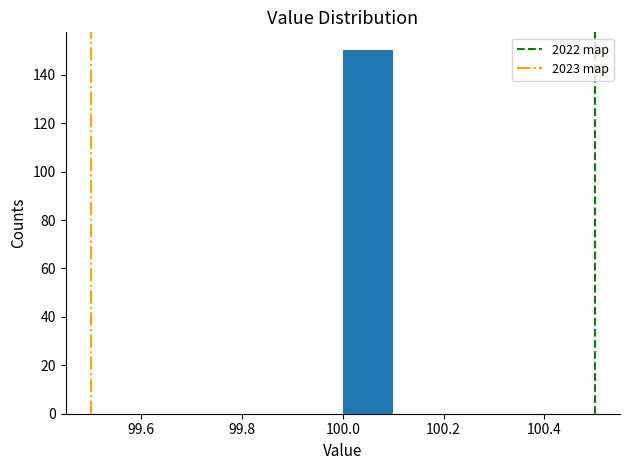

Reading left to right, transcribe this chart: for each bar, give the range it covers on the x-axis and its height. The values are not printed on the chart, so give them approximately, as read against the axis.

99.5 to 99.6: 0
99.6 to 99.7: 0
99.7 to 99.8: 0
99.8 to 99.9: 0
99.9 to 100.0: 0
100.0 to 100.1: 150
100.1 to 100.2: 0
100.2 to 100.3: 0
100.3 to 100.4: 0
100.4 to 100.5: 0